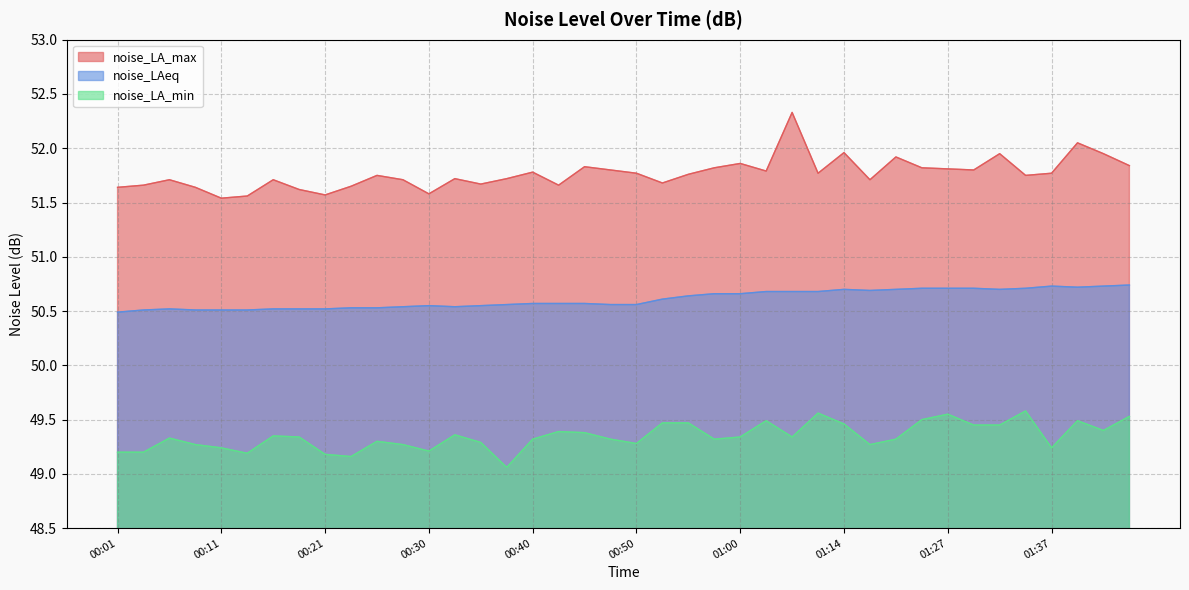

What is the maximum value shown in the chart?

52.3